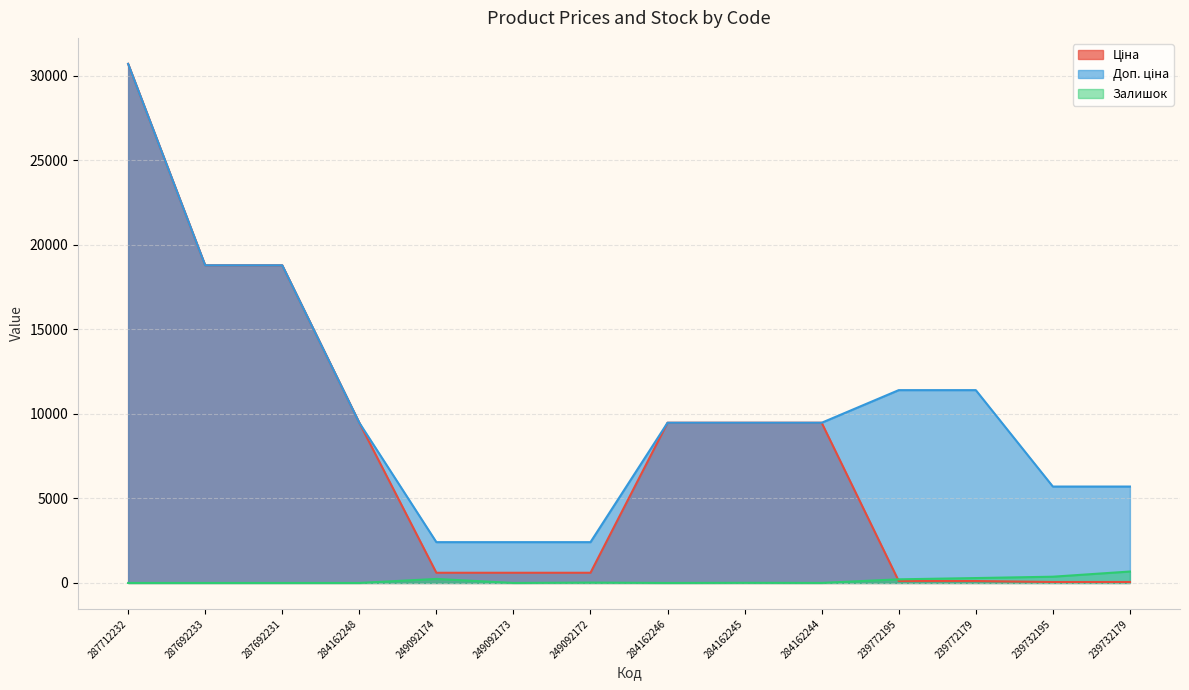

True or false: Ціна (line) and Доп. ціна (line) cross at least once.

False